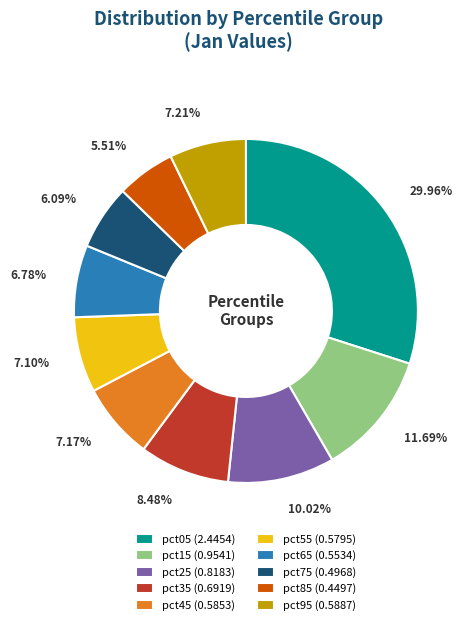

Between pct55 (0.5795) and pct25 (0.8183), which is larger?

pct25 (0.8183)